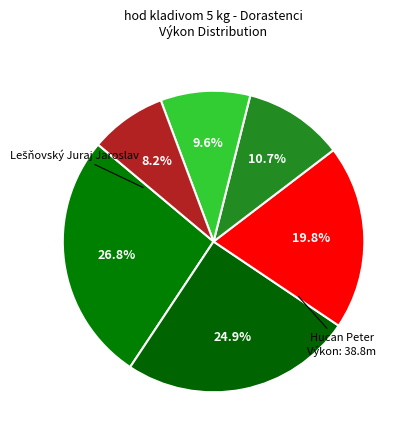

How many segments does this pie chart have?

6